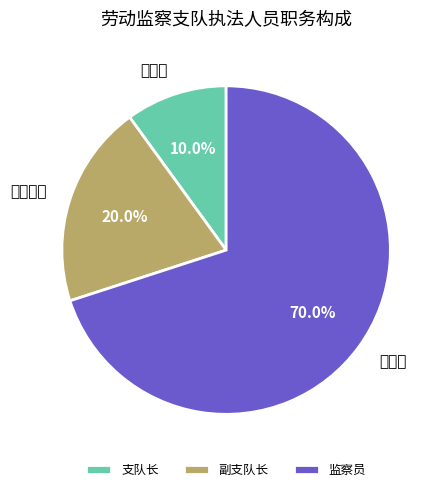

What percentage is NOT represented by 监察员?

30.0%